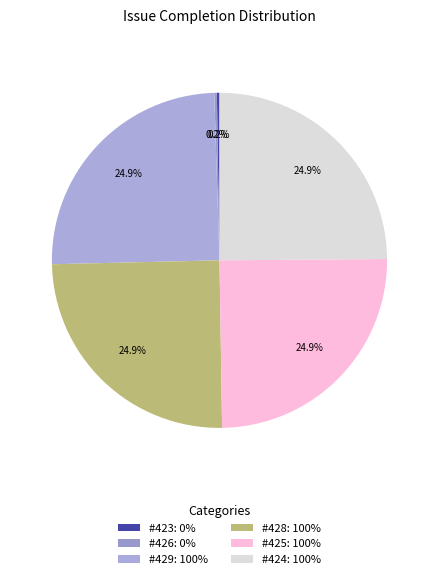

Rank the categories by value from highest to lowest.

429, 428, 425, 424, 423, 426